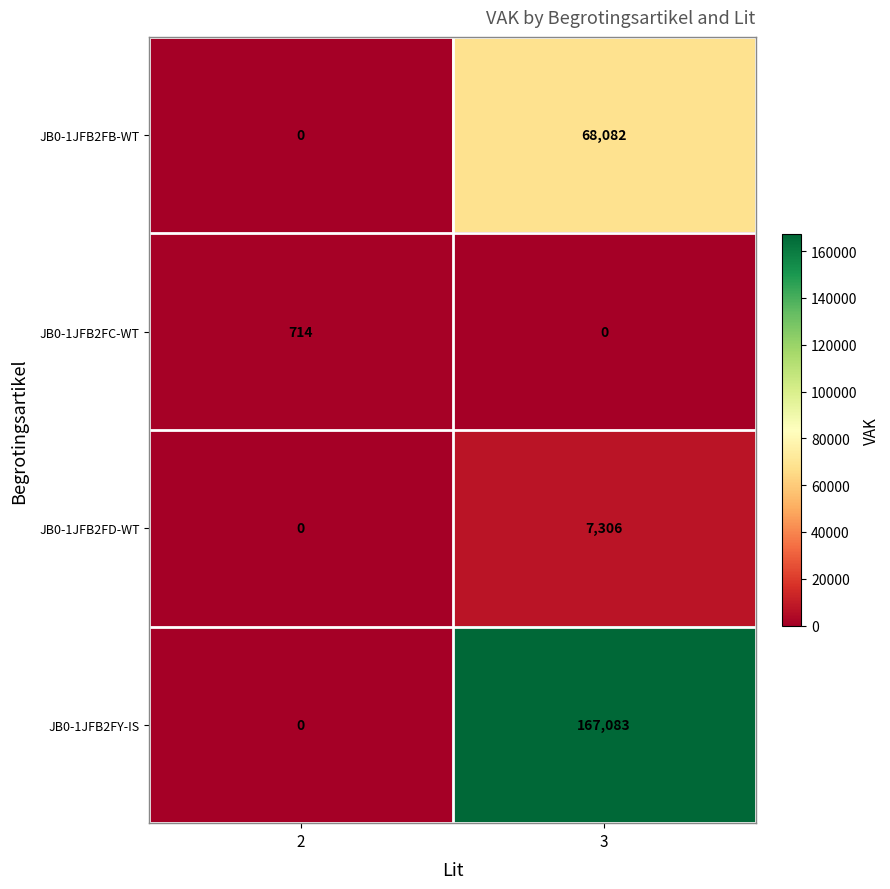

Which series has the largest range (max minus min)?

JB0-1JFB2FY-IS